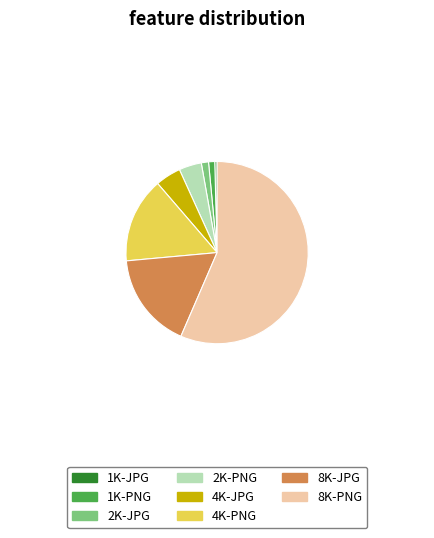

Between 1K-JPG and 4K-PNG, which is larger?

4K-PNG